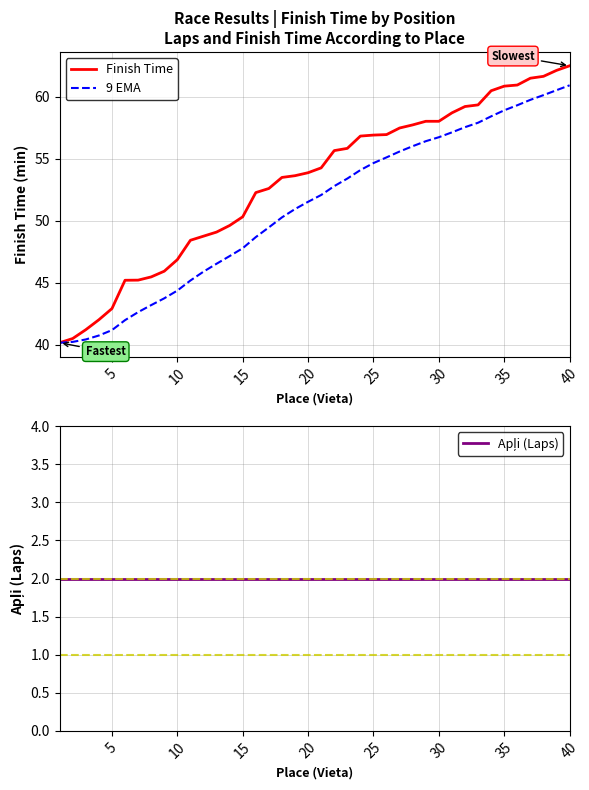

How many values in the Finish Time series exceed 54?

20